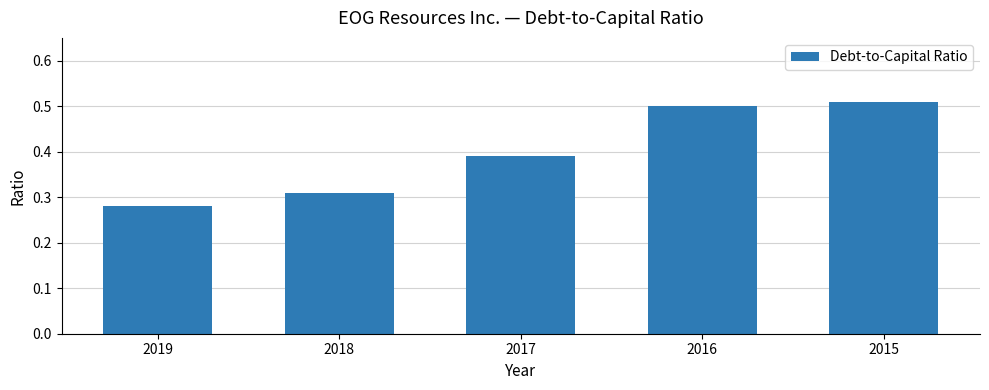

Is it true that the value at 2016 is 0.5?

True